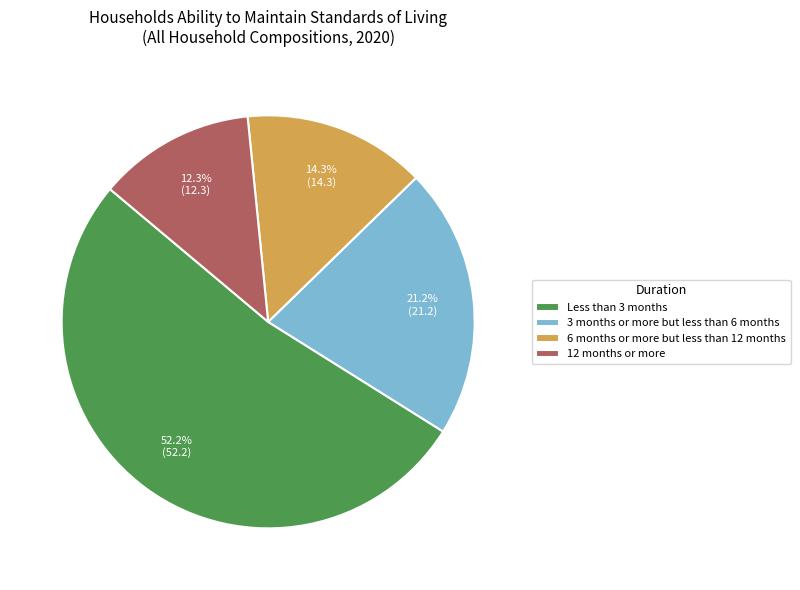

Approximately how many times larger is the value at 6 months or more but less than 12 months compared to 12 months or more?

1.2